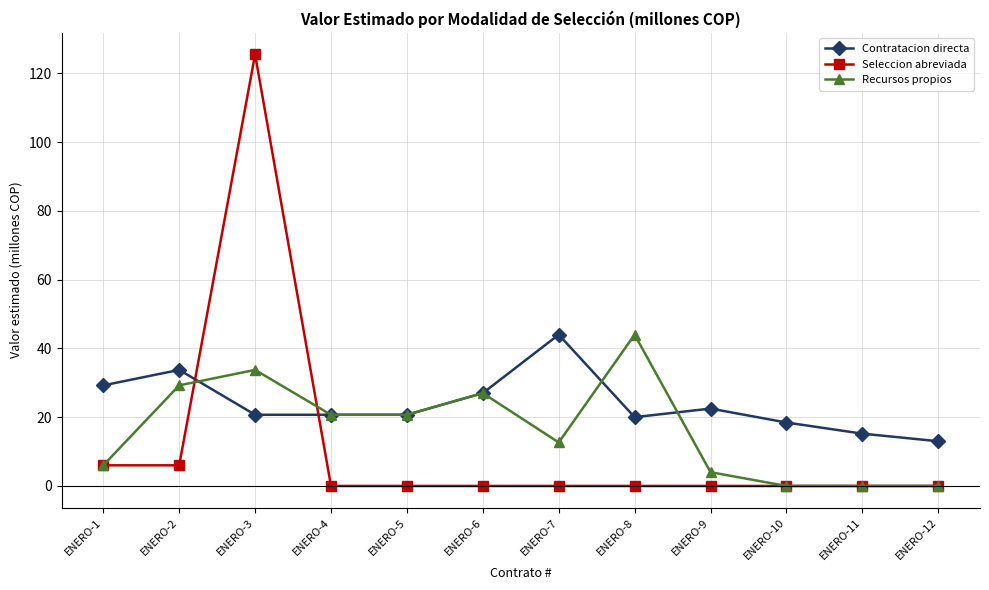

Which series has the largest range (max minus min)?

Seleccion abreviada